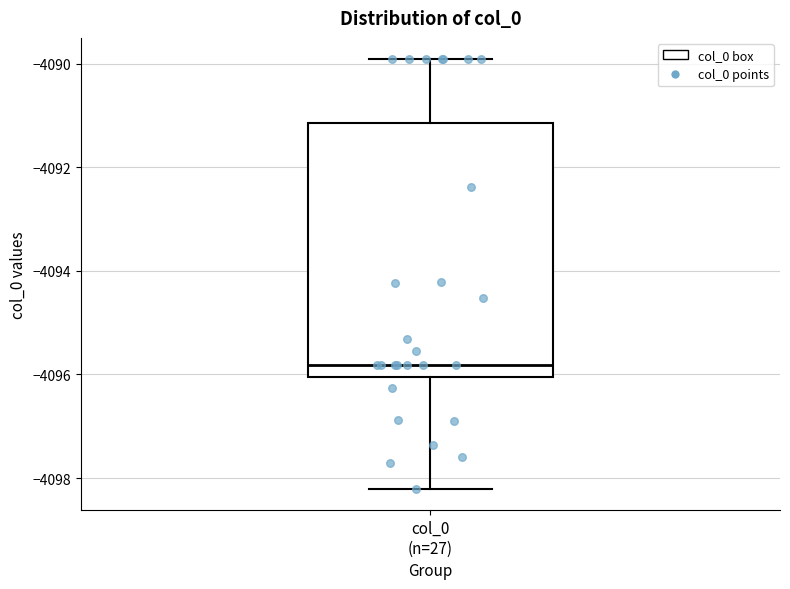

Where does the lower whisker of the box for col_0 (n=27) end on the y-axis? The values are not printed on the chart, so give them approximately, as read against the axis.

-4098.2